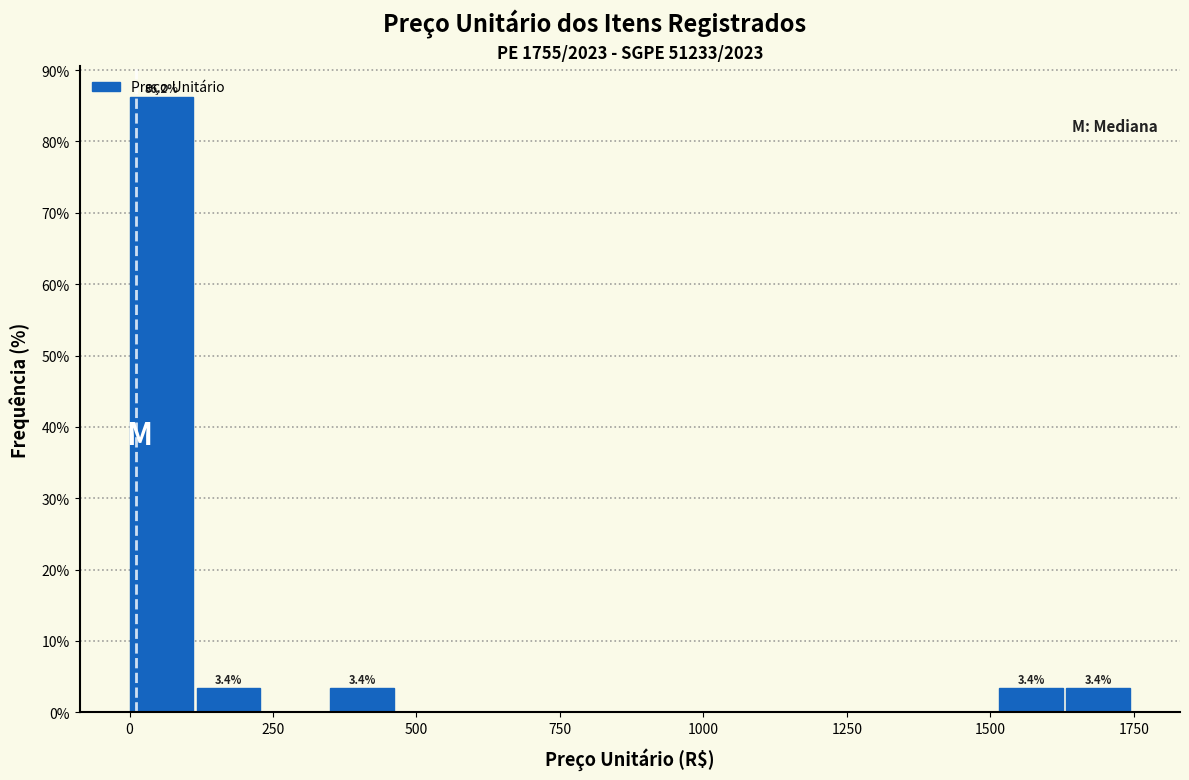

Around what value on the x-axis is the tallest bar? Give the approximate position of its centre, as read against the axis.

50